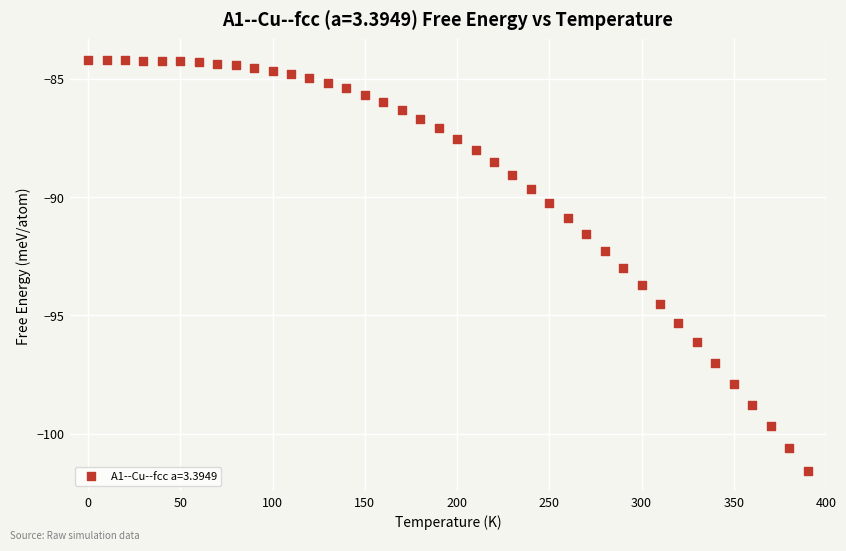

What is the range of Y values (max minus min)?

17.4